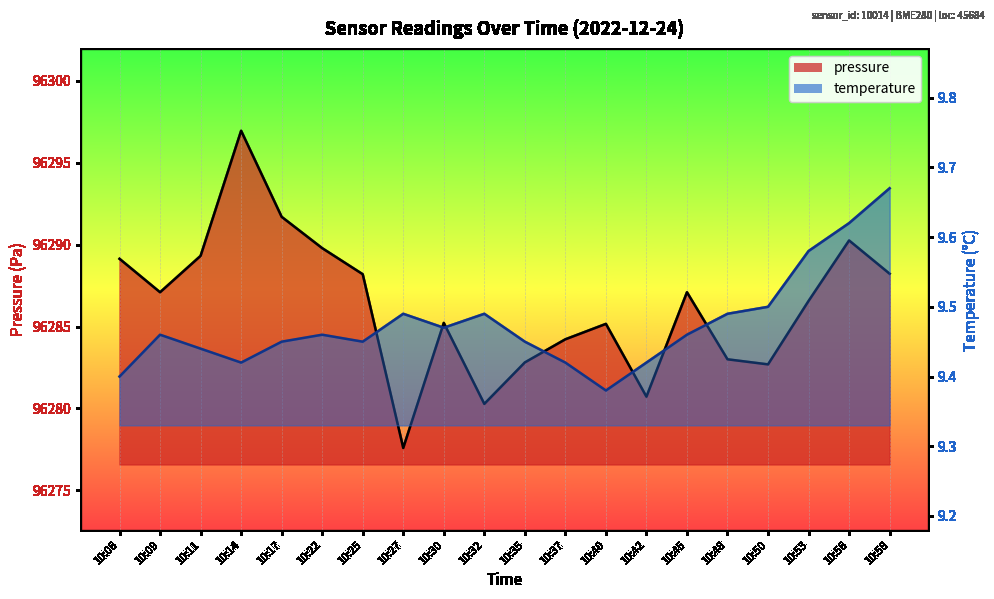

Between 10:50 and 10:11, which is larger?

10:11